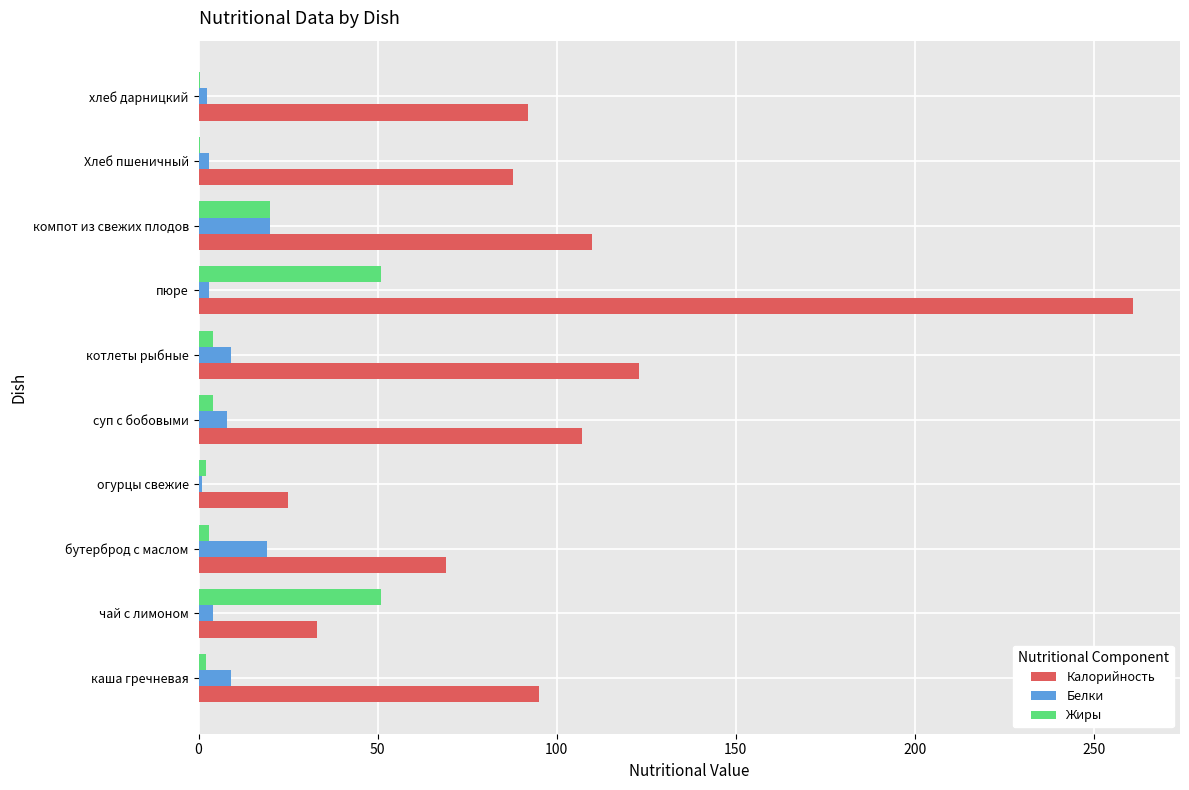

Is it true that Жиры equals 51.0 at чай с лимоном?

True